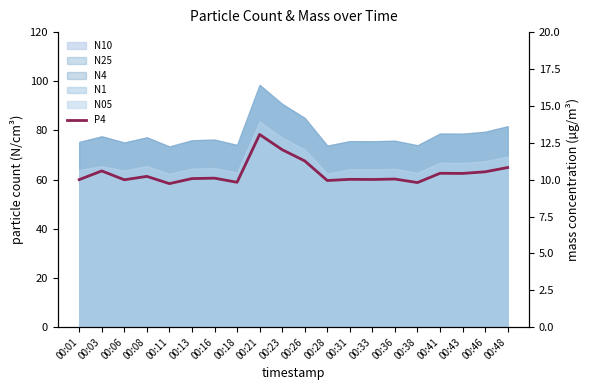

Where does the data first go above 10?

00:03